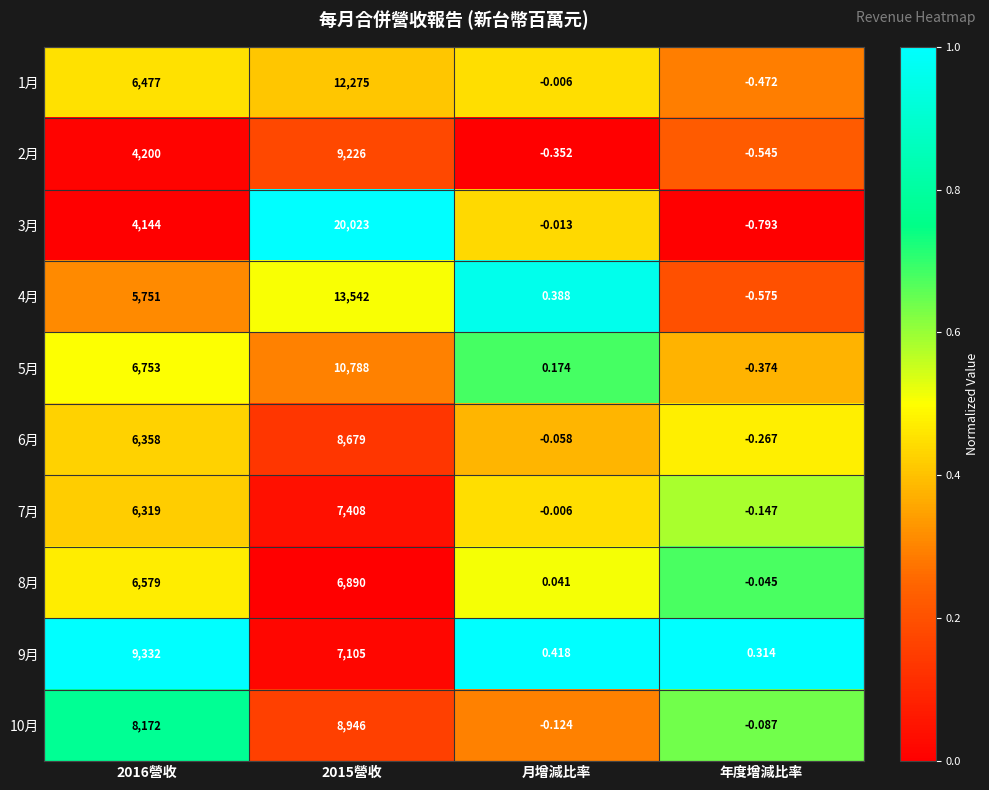

At how many categories does at least one series exceed 0?

4